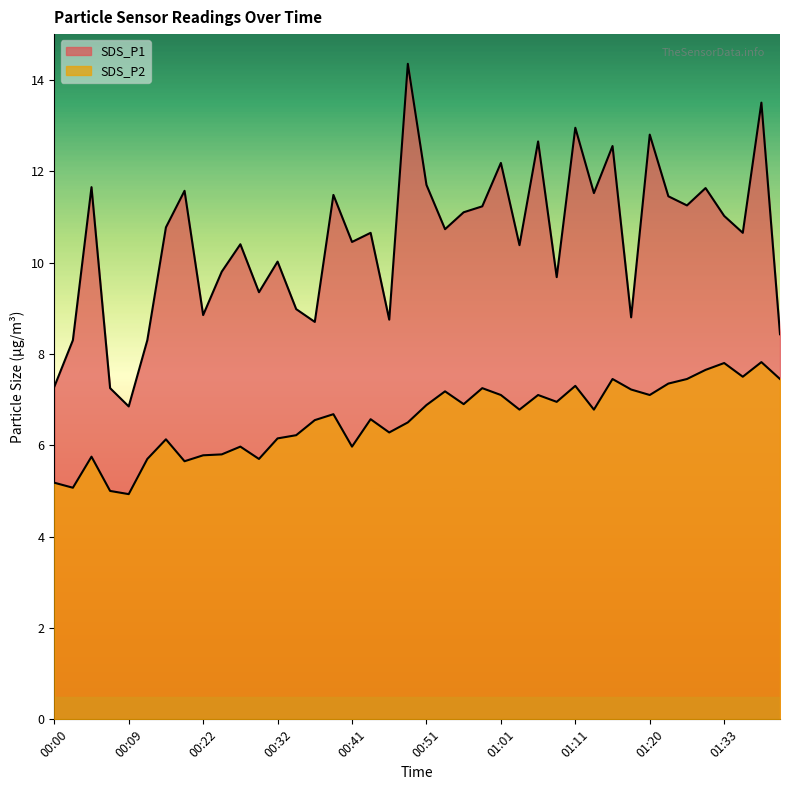

The SDS_P2 series shows 5.7 at 00:29. True or false?

True